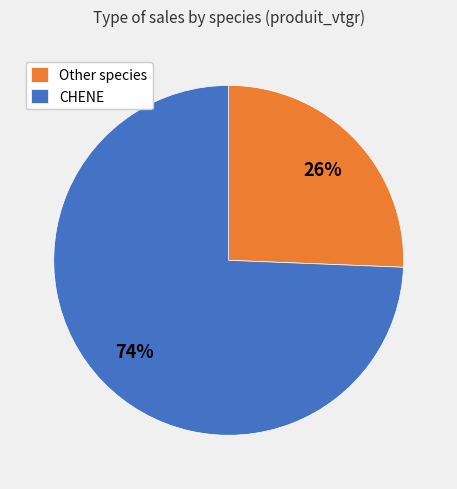

To the nearest percent, what is the average slice percentage?

50%